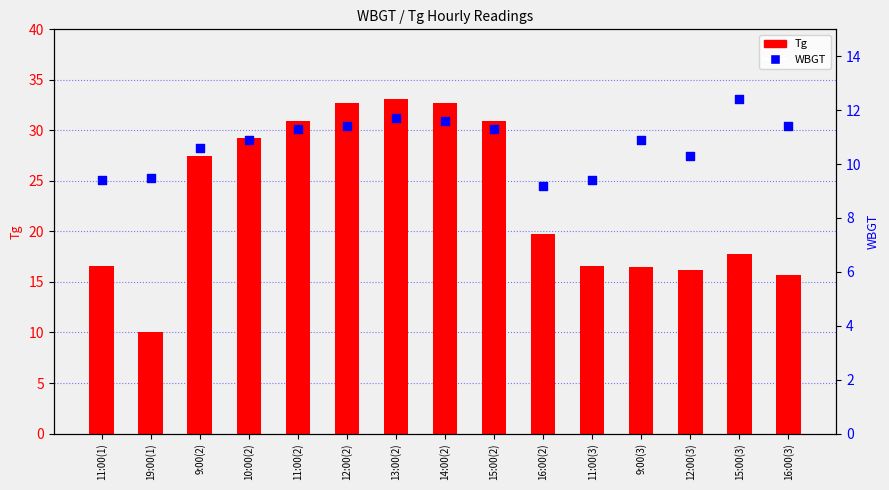

At which category is the sum across all series the highest?

13:00(2)